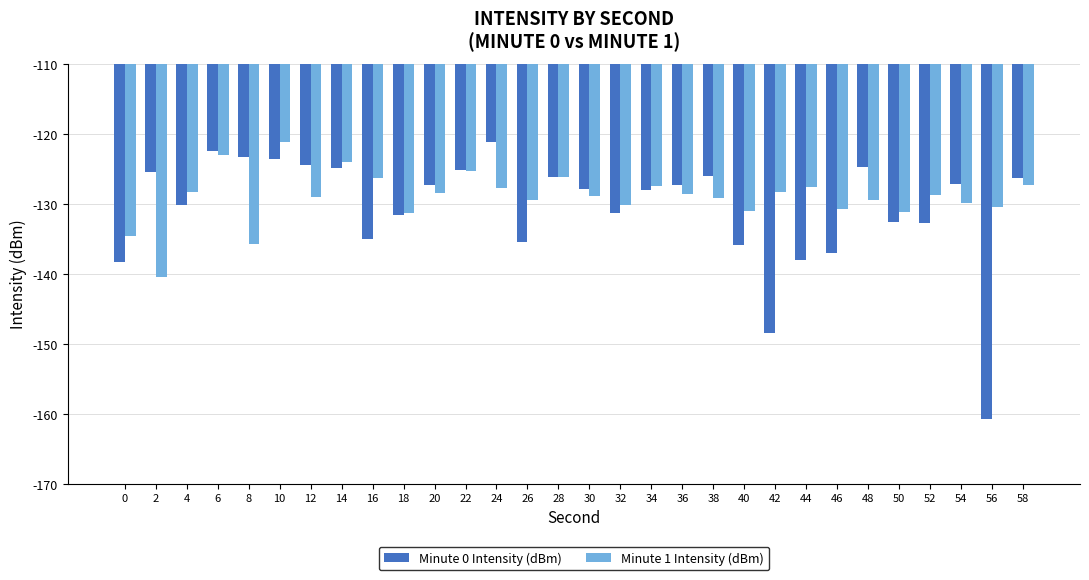

Which category has the highest value in the Minute 1 Intensity (dBm) series?

10